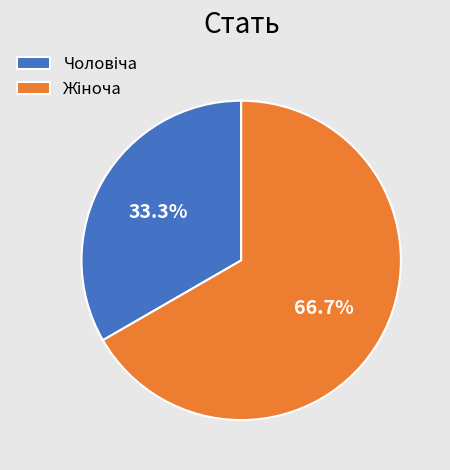

To the nearest percent, what is the average slice percentage?

50%